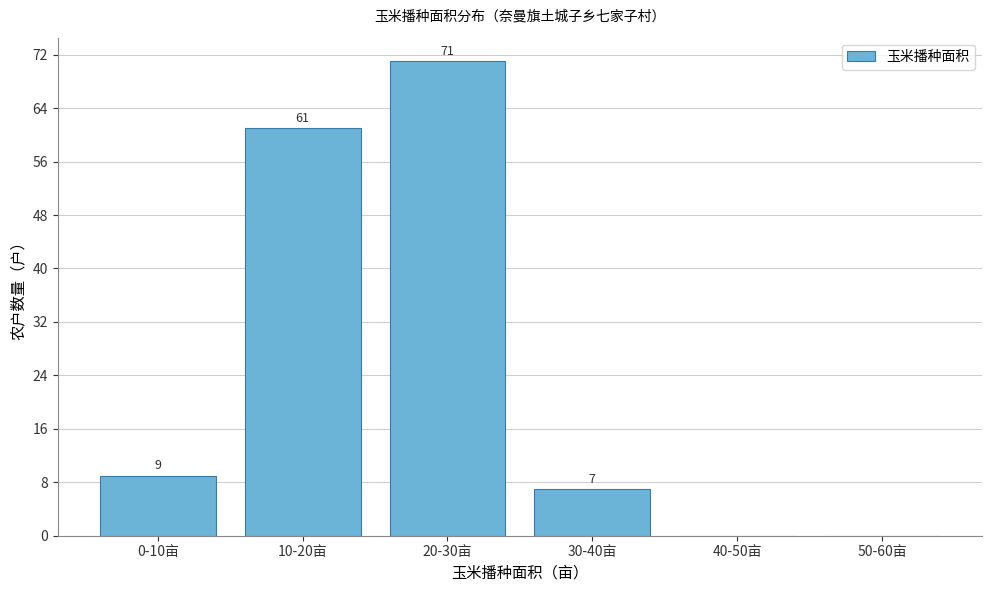

Reading right to left, transcribe all the data shown in this chart.

50-60亩=0	40-50亩=0	30-40亩=7	20-30亩=71	10-20亩=61	0-10亩=9